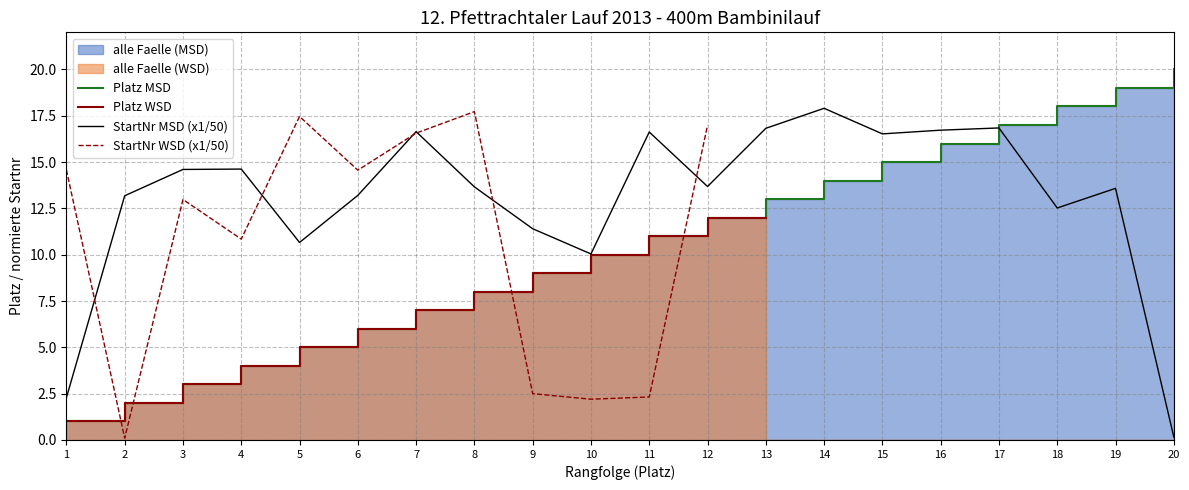

How many intersections are there between StartNr WSD (x1/50) and Platz WSD?

4